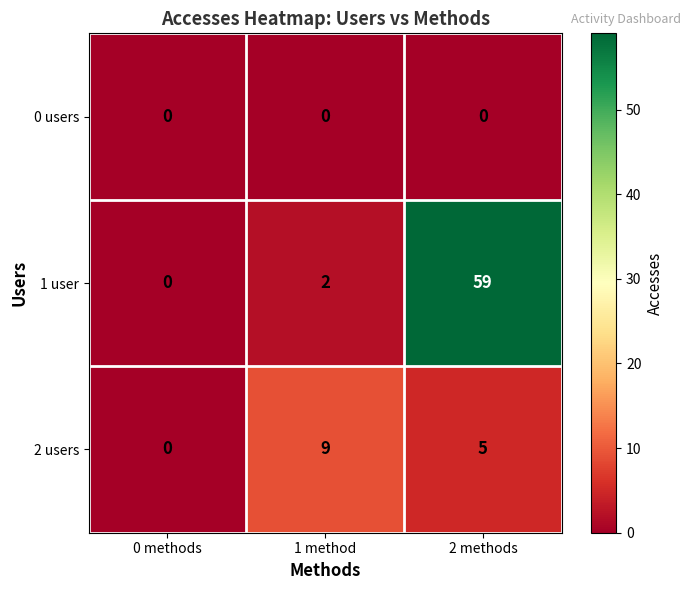

What is the maximum value shown in the chart?

59